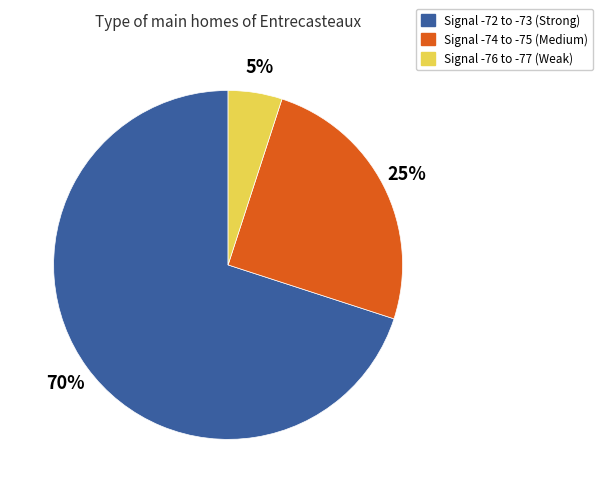

To the nearest percent, what is the difference between the largest and smallest slice percentages?

65%